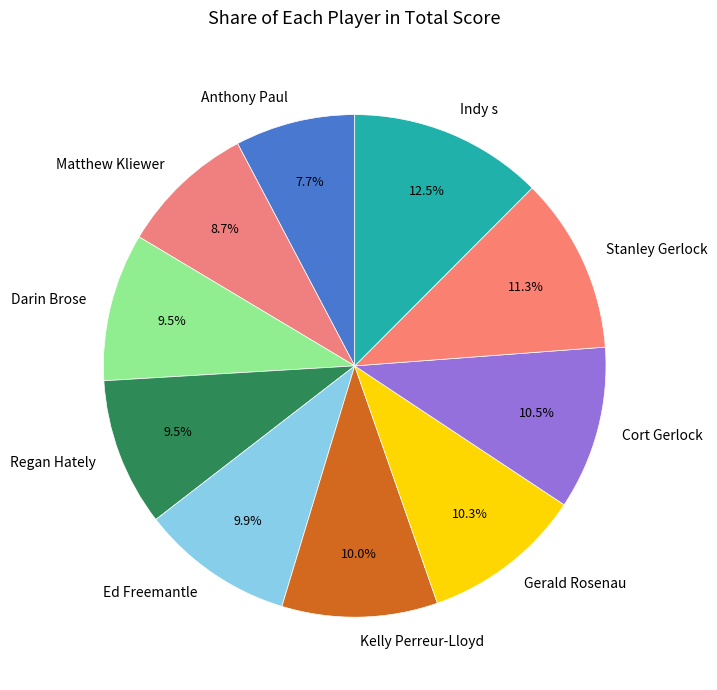

Do Anthony Paul and Indy s together represent more than half of the pie?

No